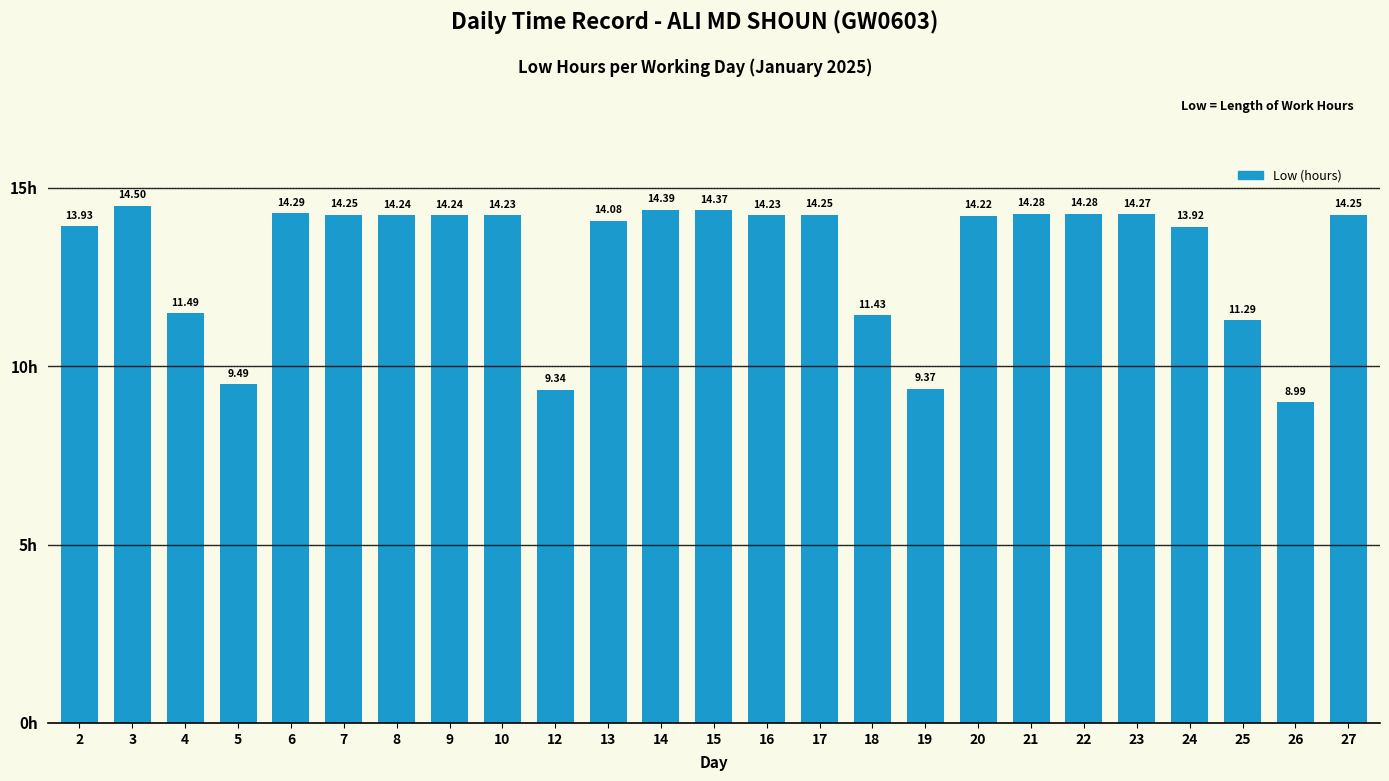

What is the greatest value displayed?

14.5